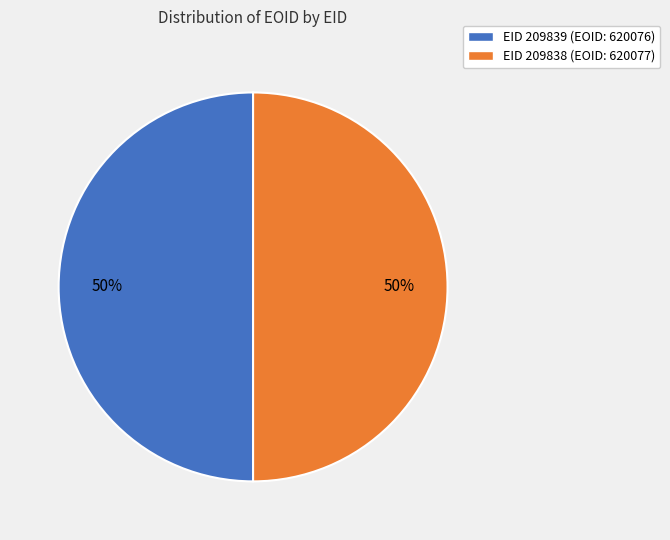

Is it true that EID 209838 (EOID: 620077) is 50% of the pie?

True